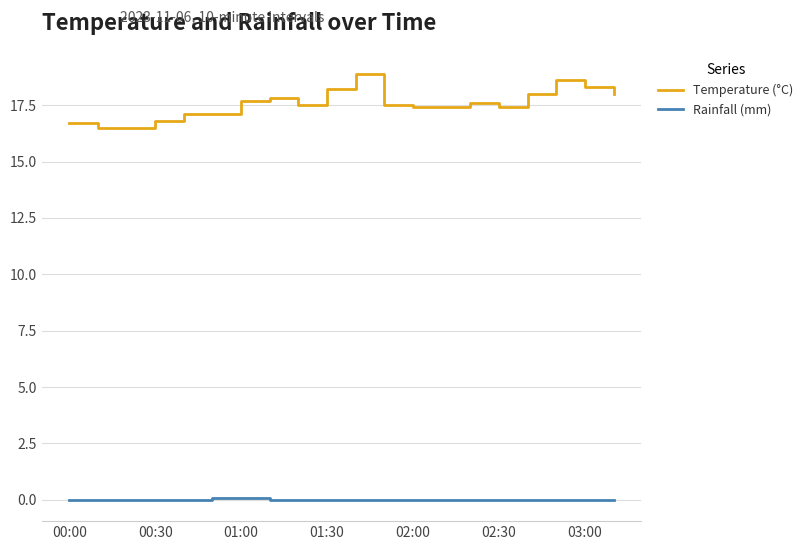

What is the difference between the maximum and minimum values in the Temperature (°C) series?

2.4